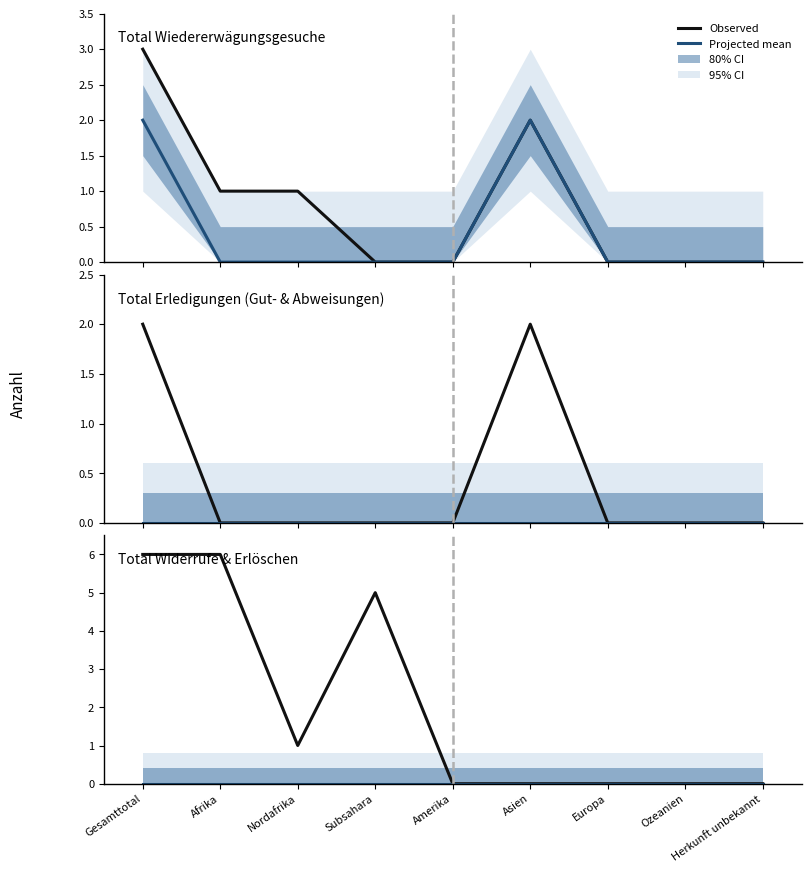

True or false: Observed and Projected mean cross at least once.

False